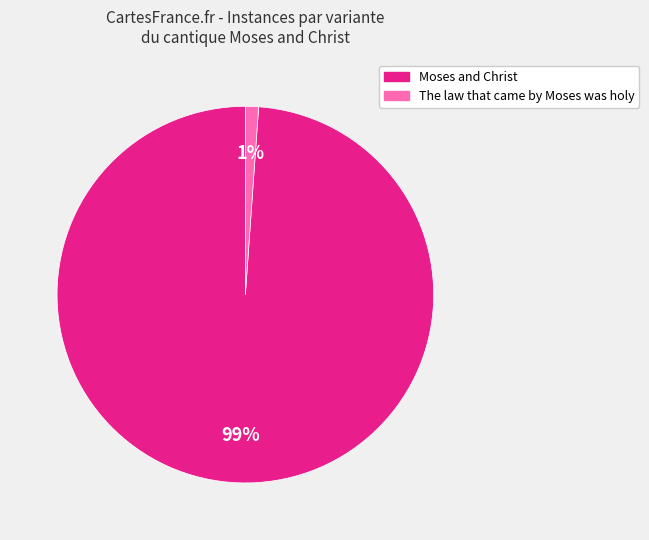

What percentage is the Moses and Christ slice, to the nearest percent?

99%